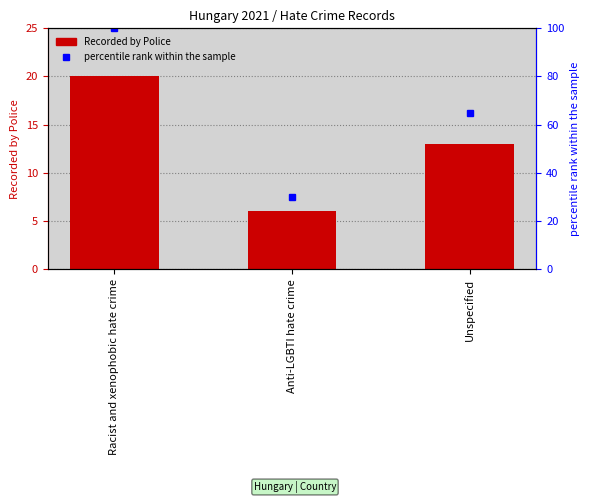

Reading left to right, list all the values displayed in this chart.

20	6	13